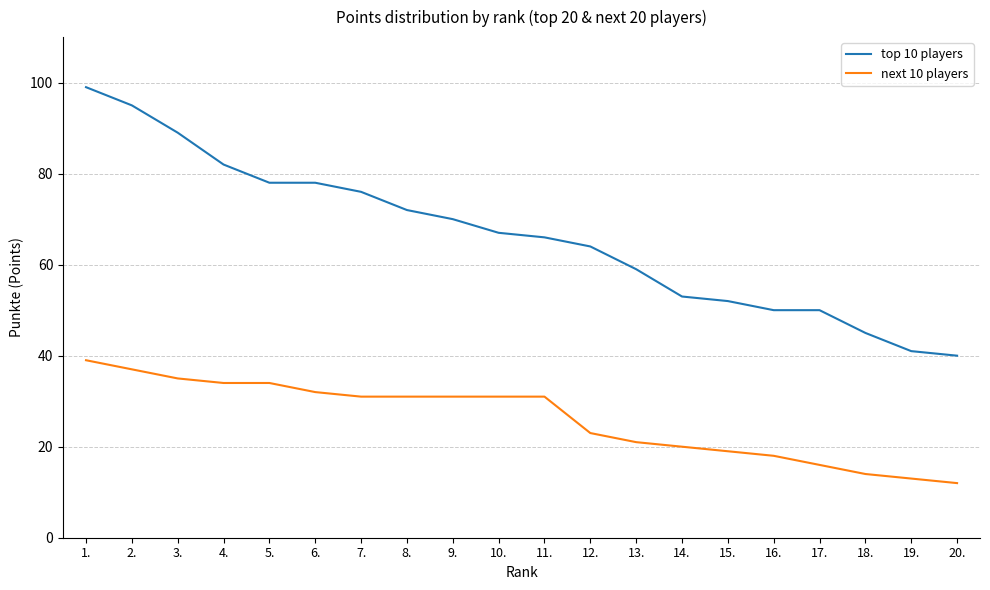

Does the chart display data point markers on the line(s)?

No